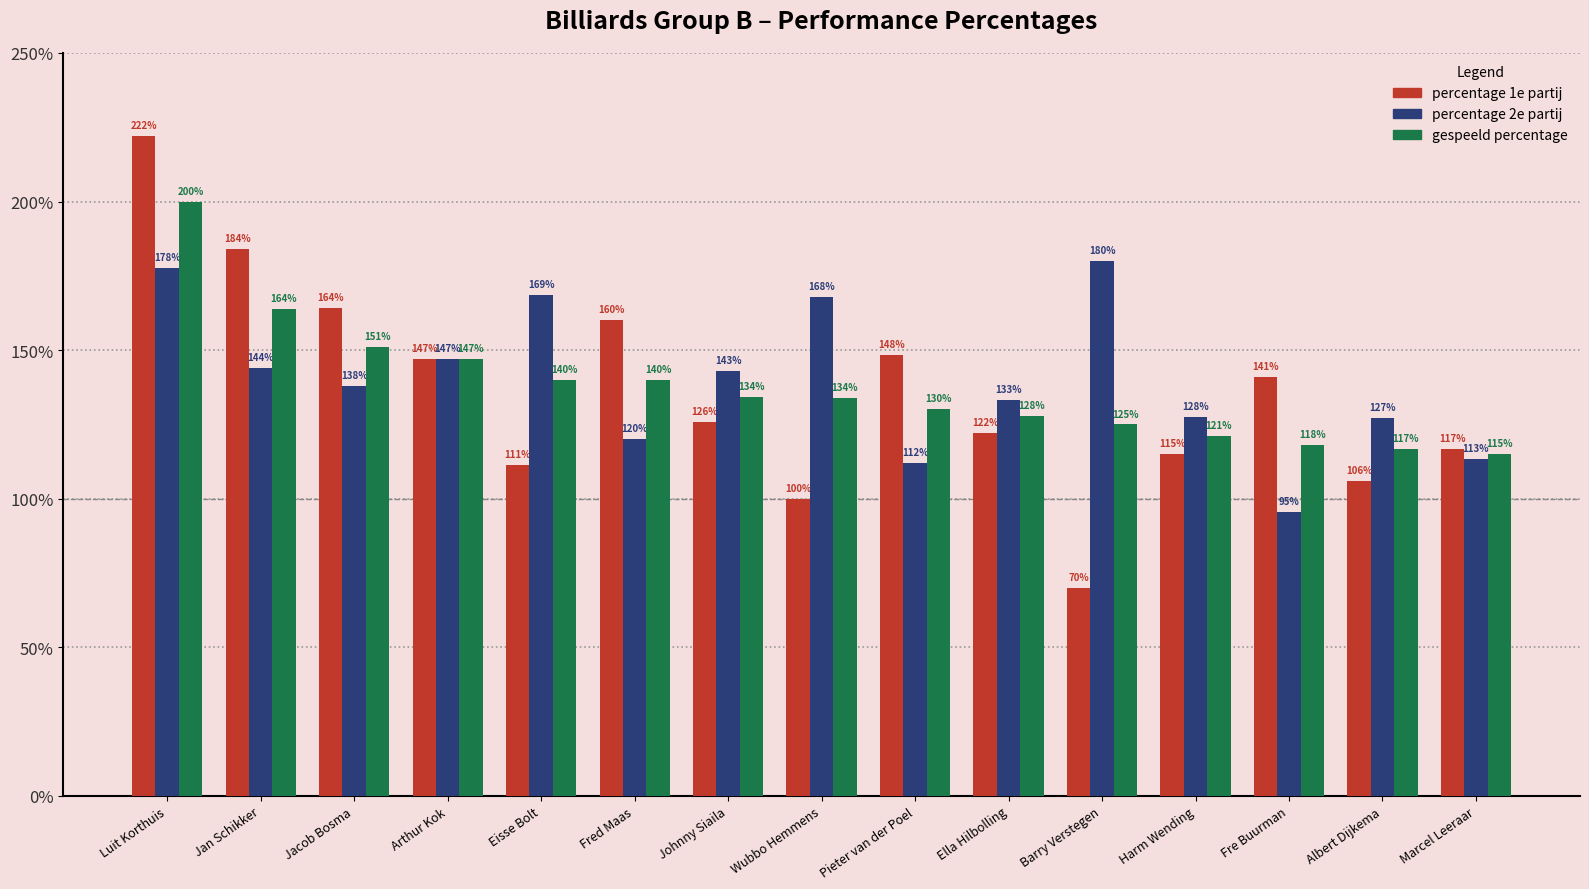

What is the value of the gespeeld percentage bar at the 4th from the left?

147.1